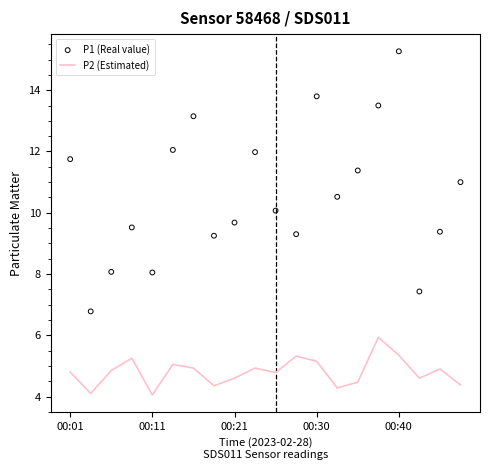

At how many categories does at least one series exceed 13?

4